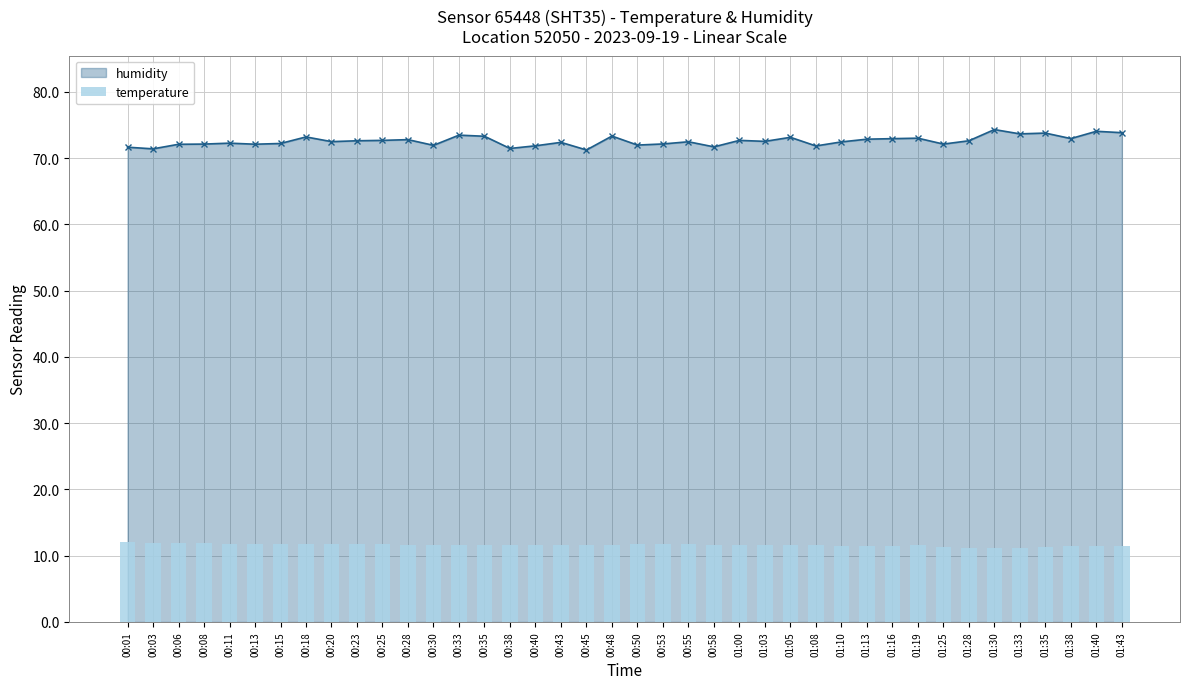

What is the label of the 39th bar from the left?

01:40